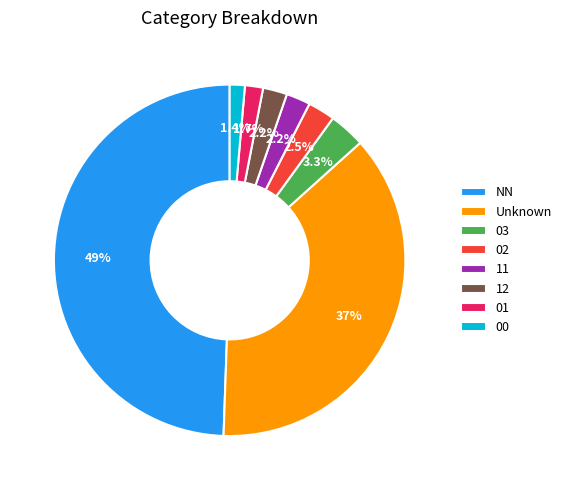

Which has a higher value, NN or 11?

NN